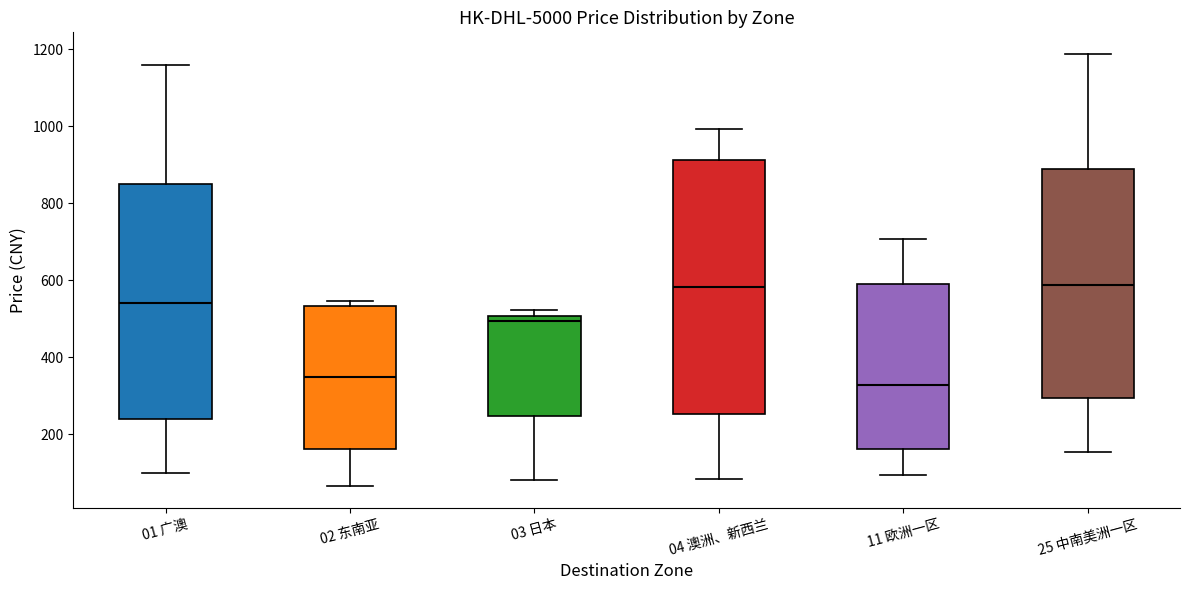

Which box is the tallest, from its lower edge to its upper edge?

04 澳洲、新西兰